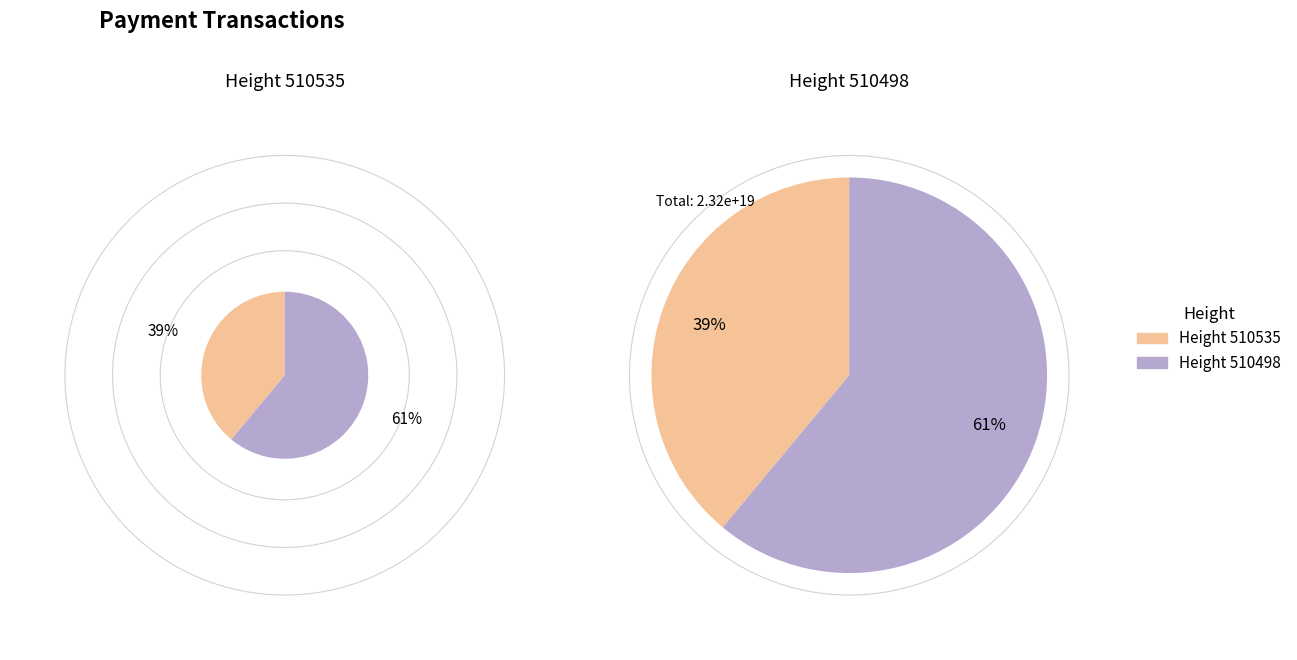

Count the number of slices in the pie.

2